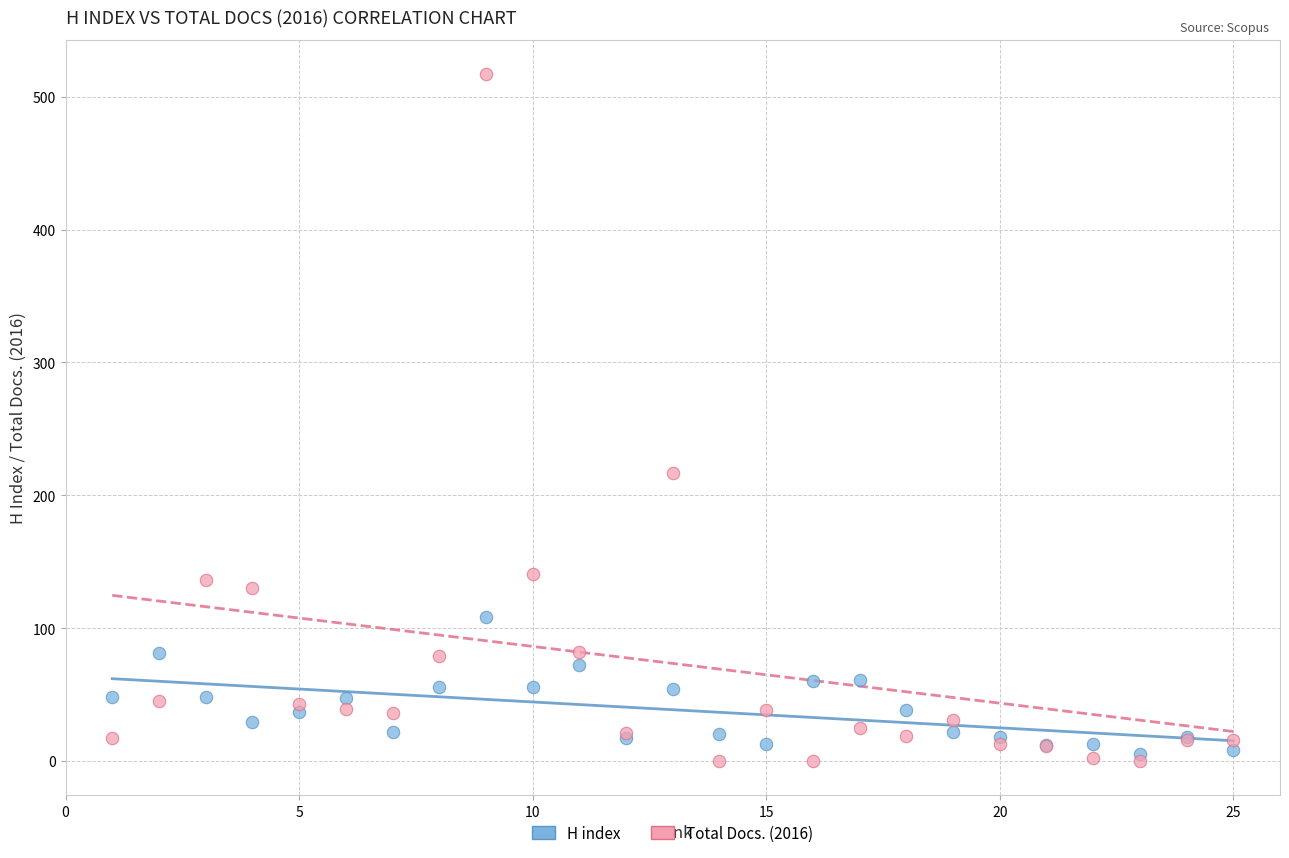

Which series reaches the minimum Y coordinate?

Total Docs. (2016)